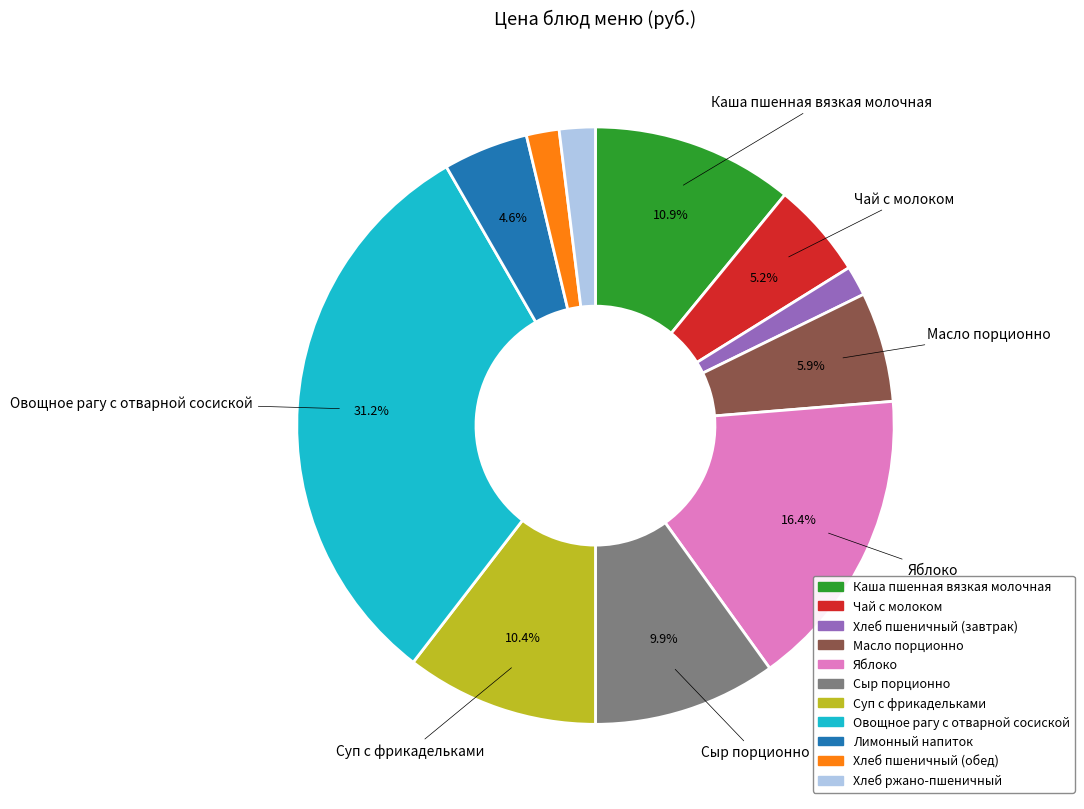

Is it true that Хлеб ржано-пшеничный is 15% of the pie?

False